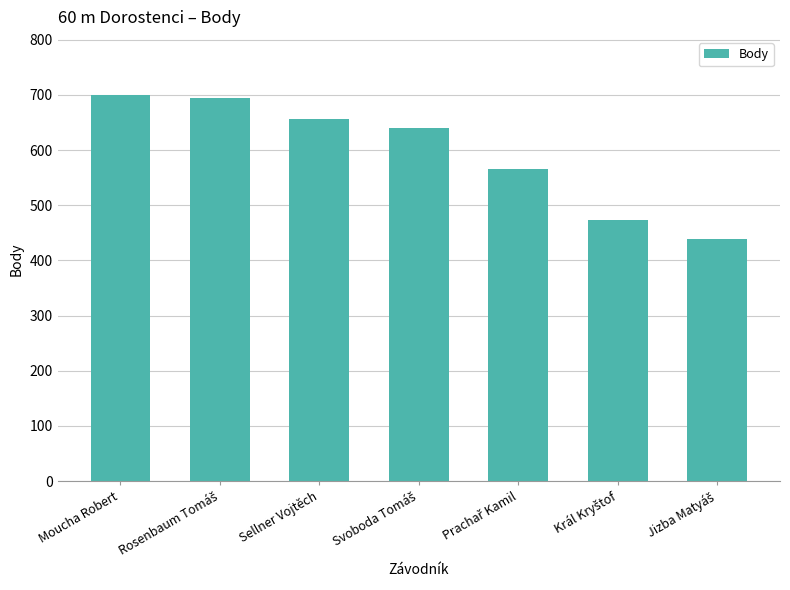

What is the label of the 3rd bar from the left?

Sellner Vojtěch